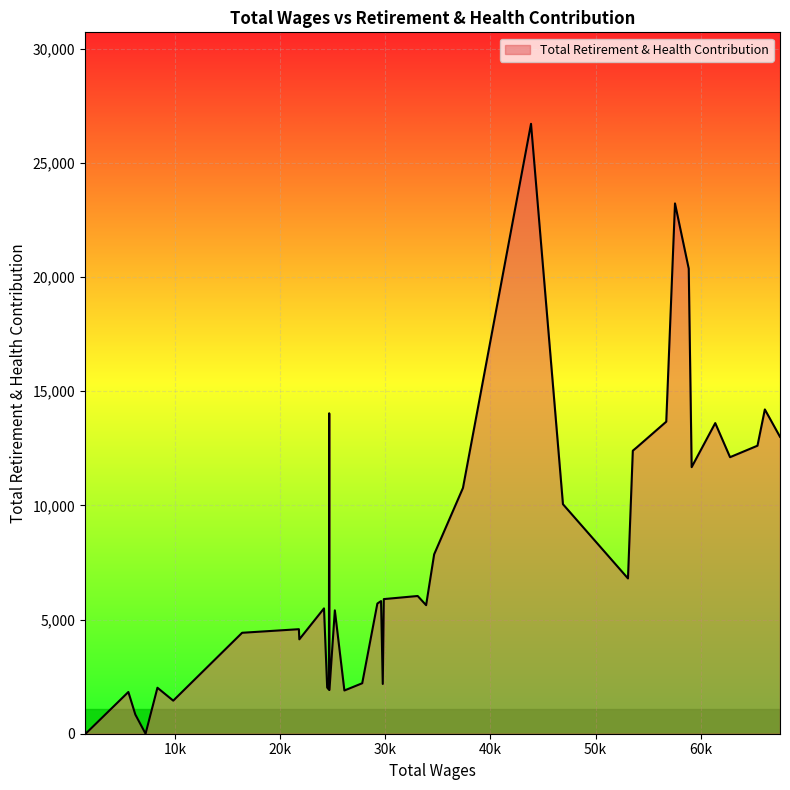

What is the difference between the maximum and minimum values?

26706